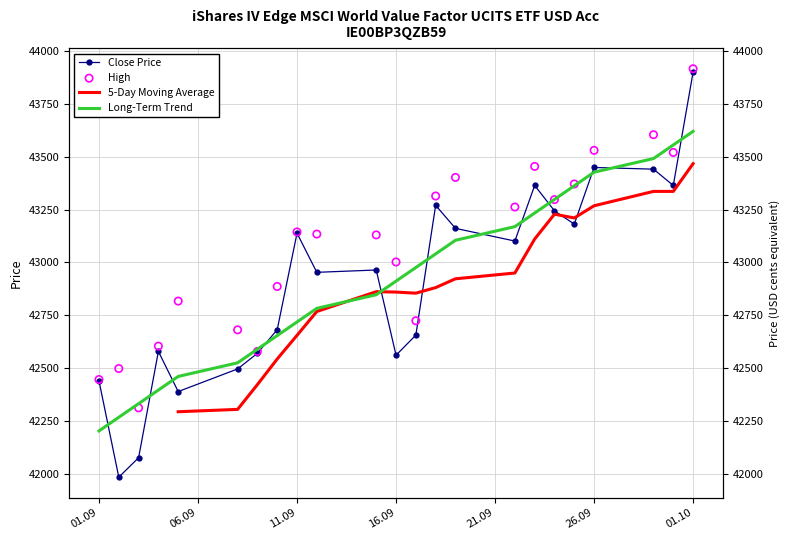

At which category is the sum across all series the highest?

01.10